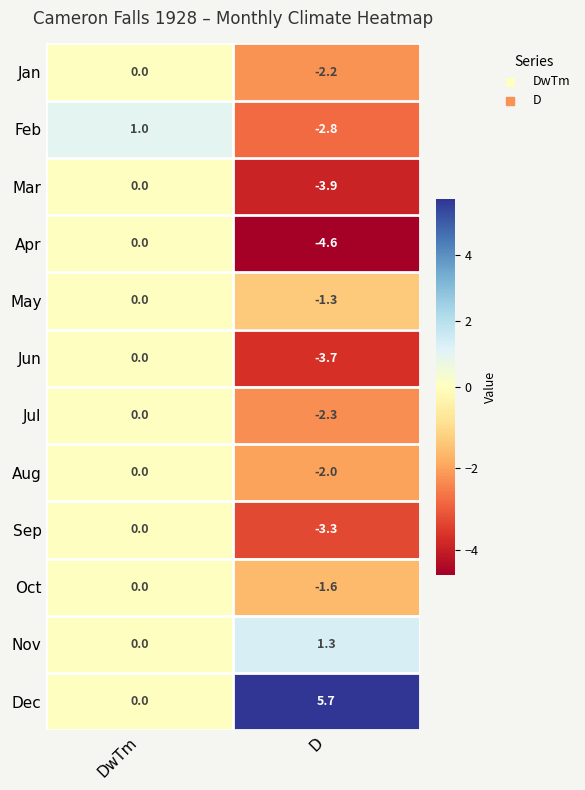

List the labels in order of Aug value, smallest first.

D, DwTm